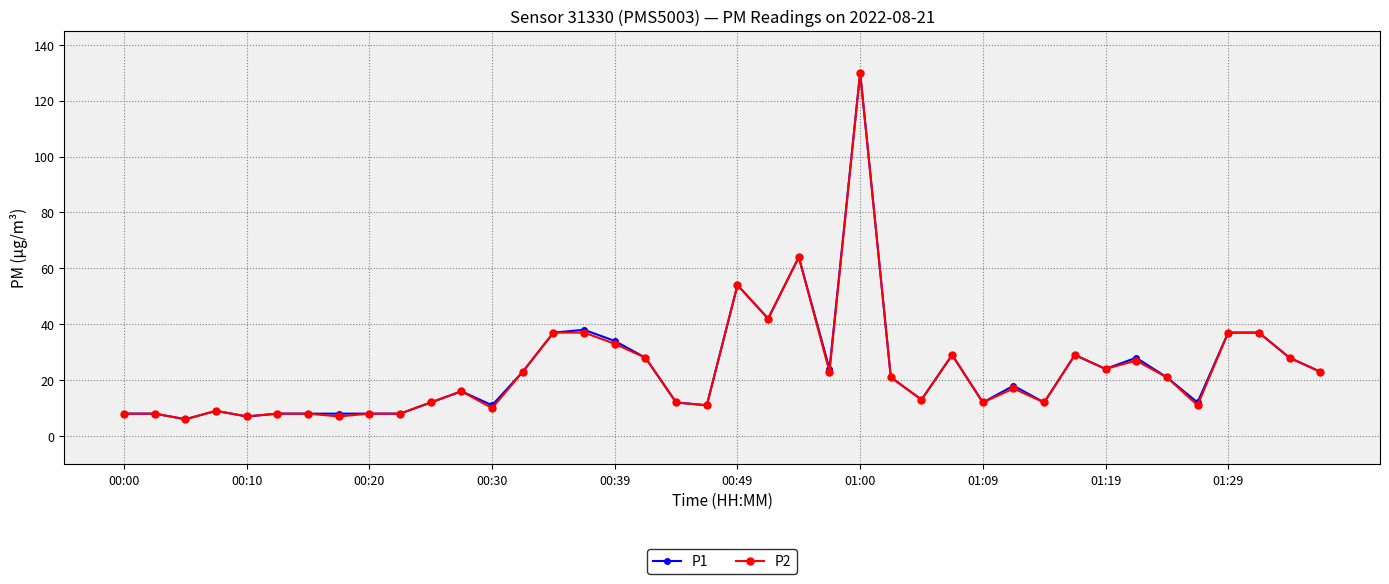

What is the average value of the P1 series?

24